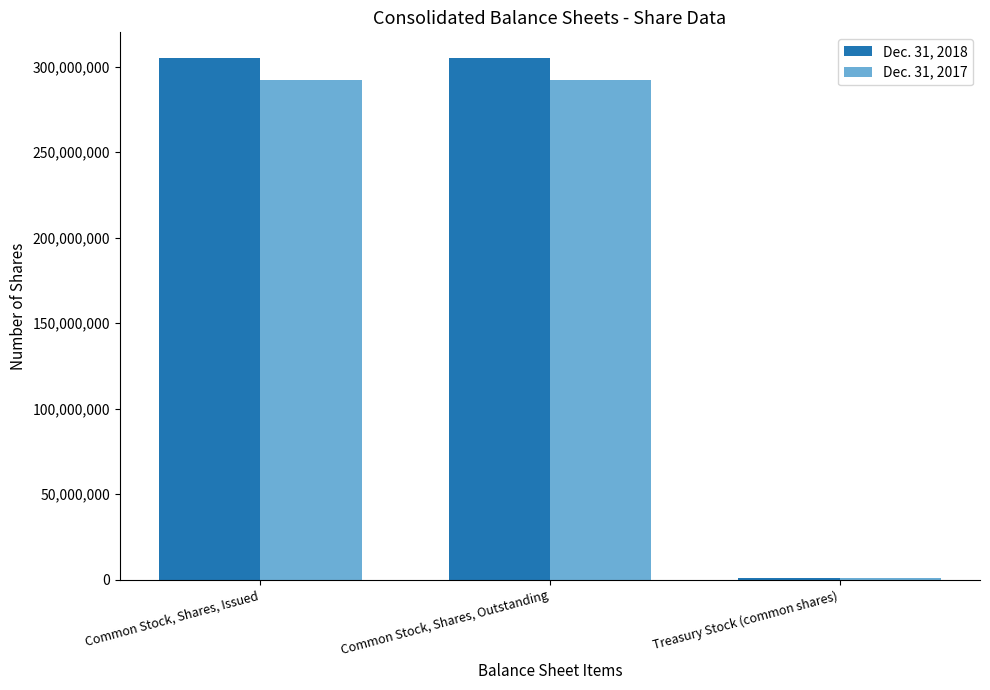

What value does the Dec. 31, 2017 series have at Treasury Stock (common shares), to the nearest 10?

1033330